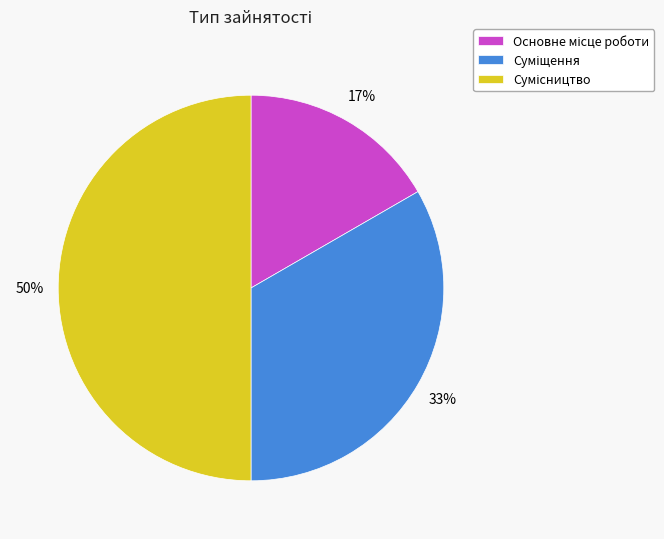

How many slices are in this pie chart?

3